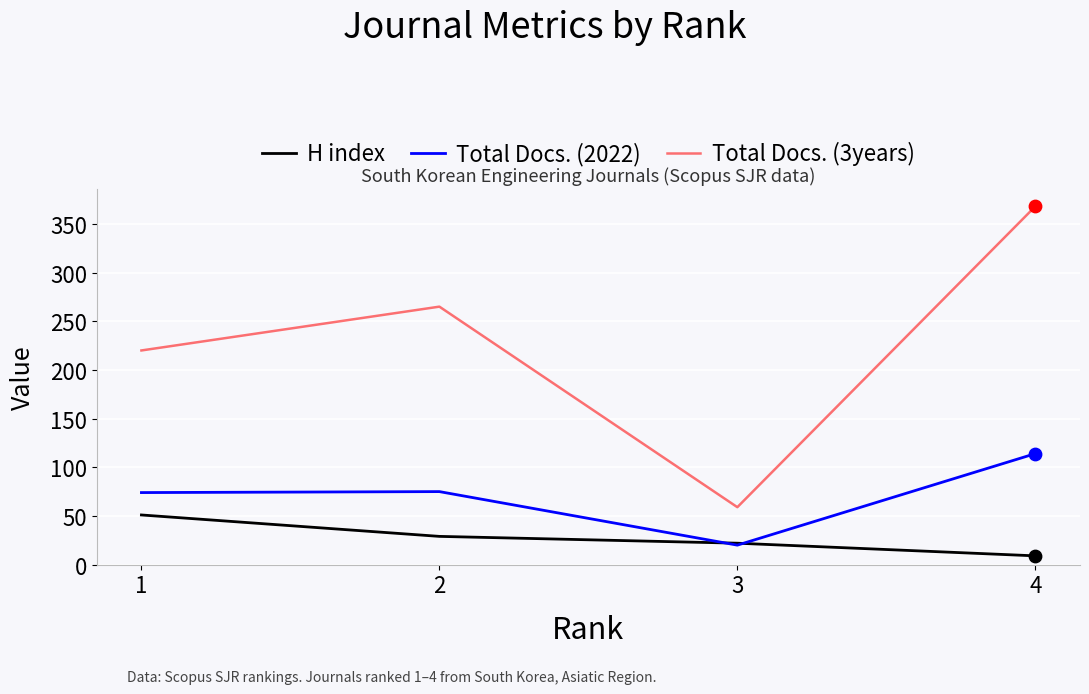

At which category is the sum across all series the highest?

4